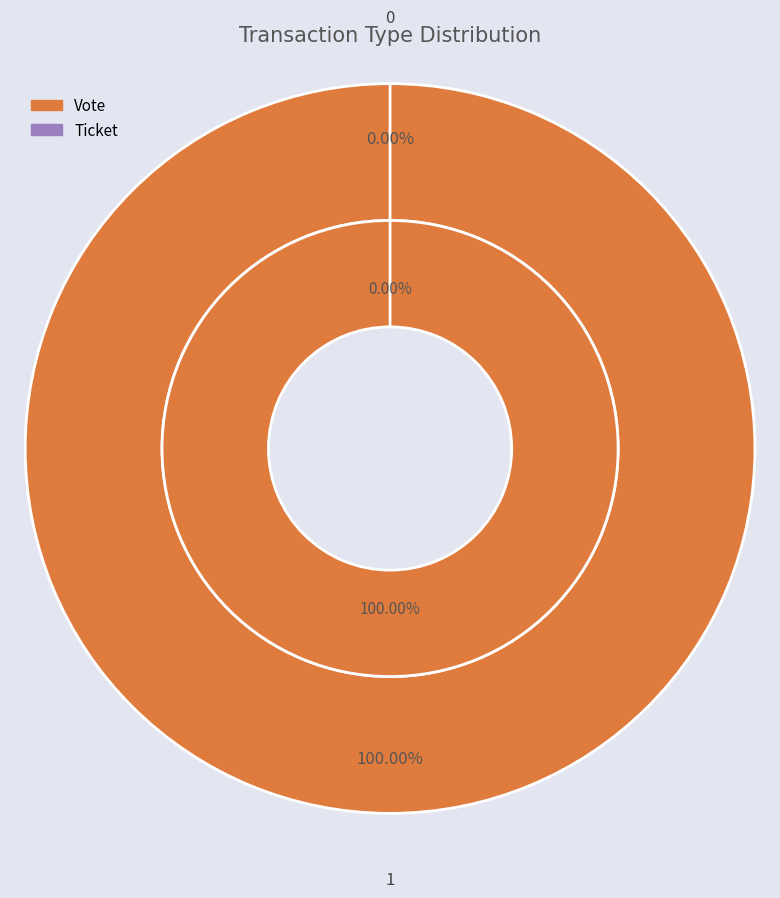

To the nearest percent, what is the difference between the Vote and Ticket slice percentages?

100%